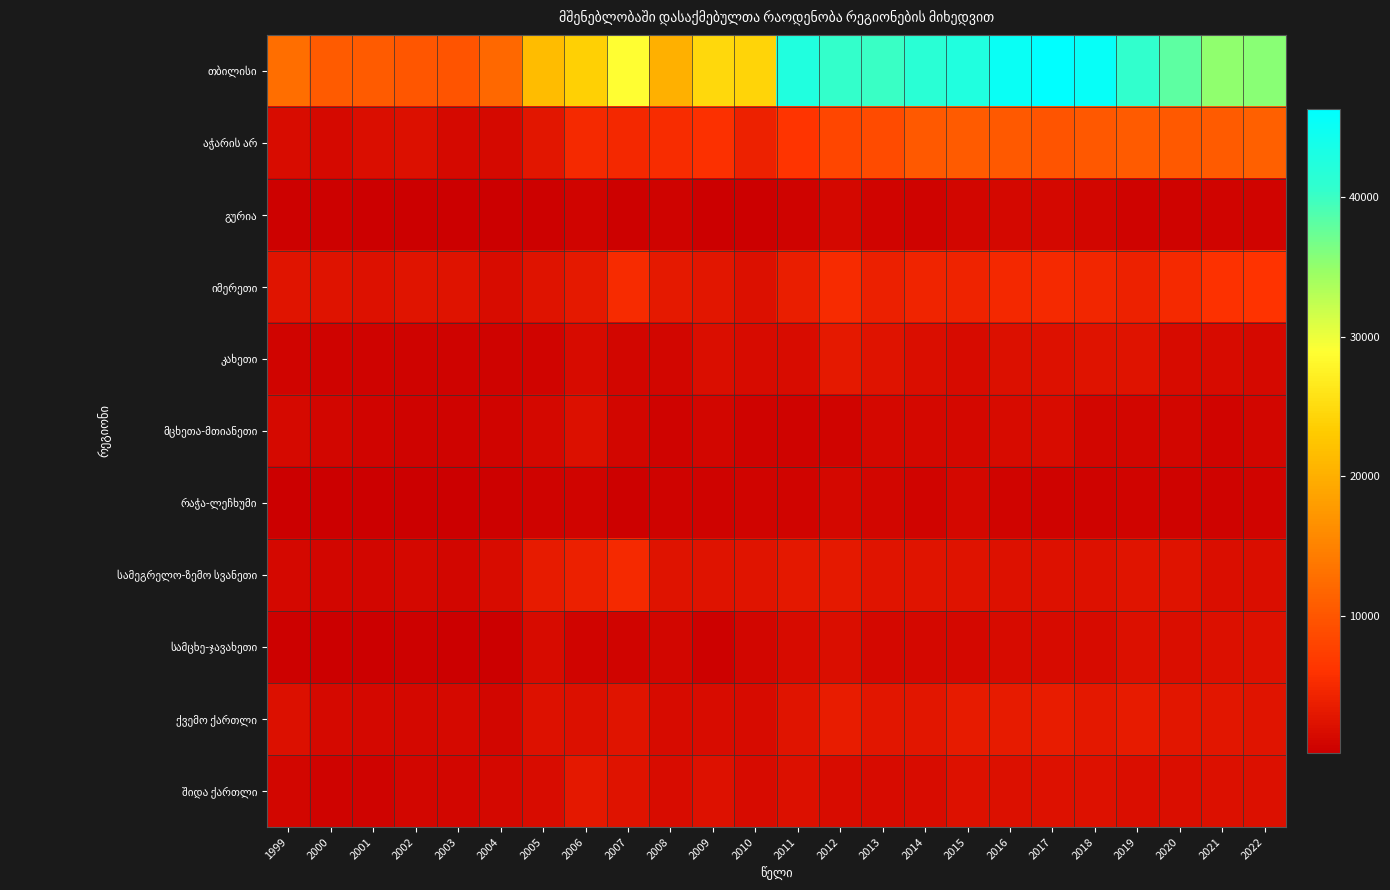

Rank the series by their maximum value, from highest to lowest.

თბილისი, აჭარის არ, იმერეთი, სამეგრელო-ზემო სვანეთი, ქვემო ქართლი, კახეთი, შიდა ქართლი, სამცხე-ჯავახეთი, მცხეთა-მთიანეთი, რაჭა-ლეჩხუმი, გურია